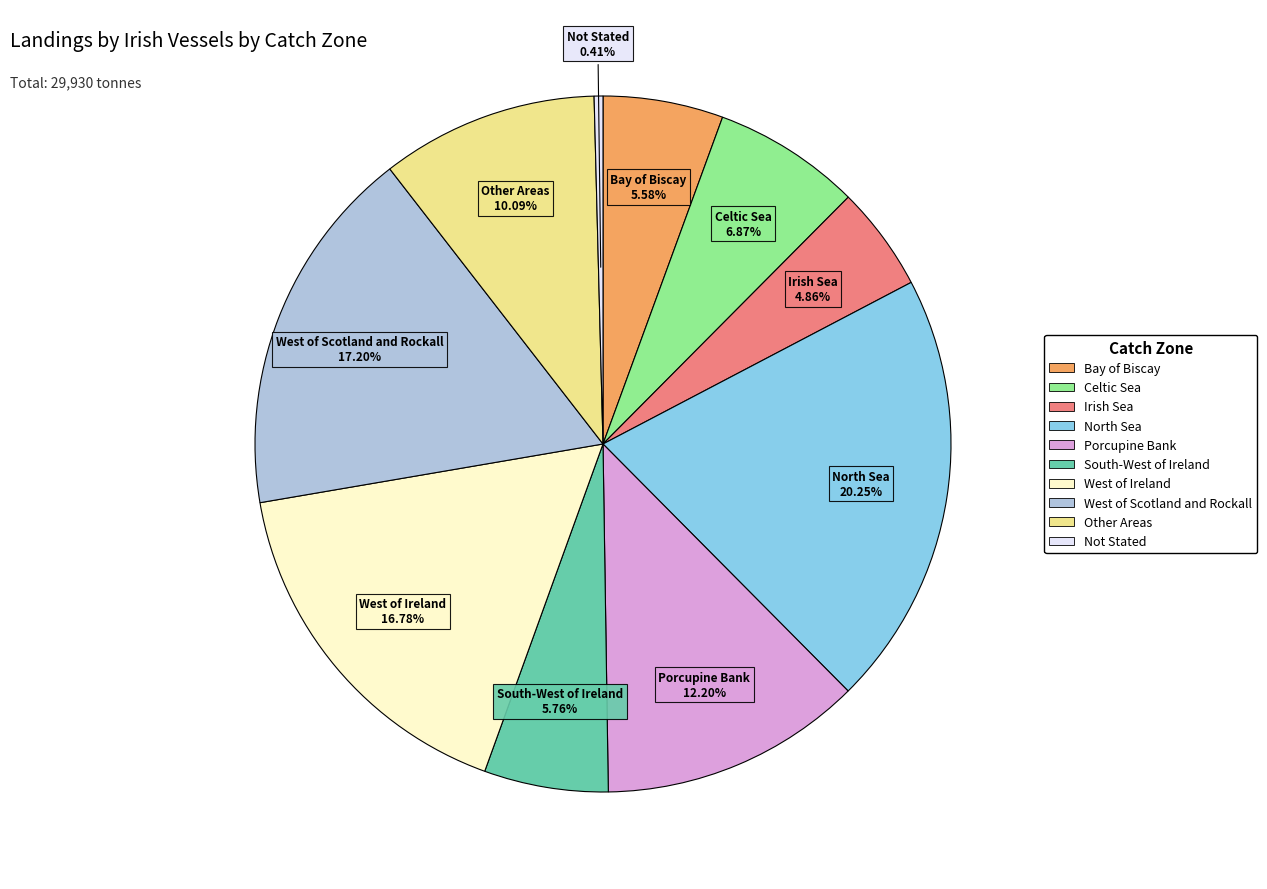

Is there a majority slice in this chart?

No